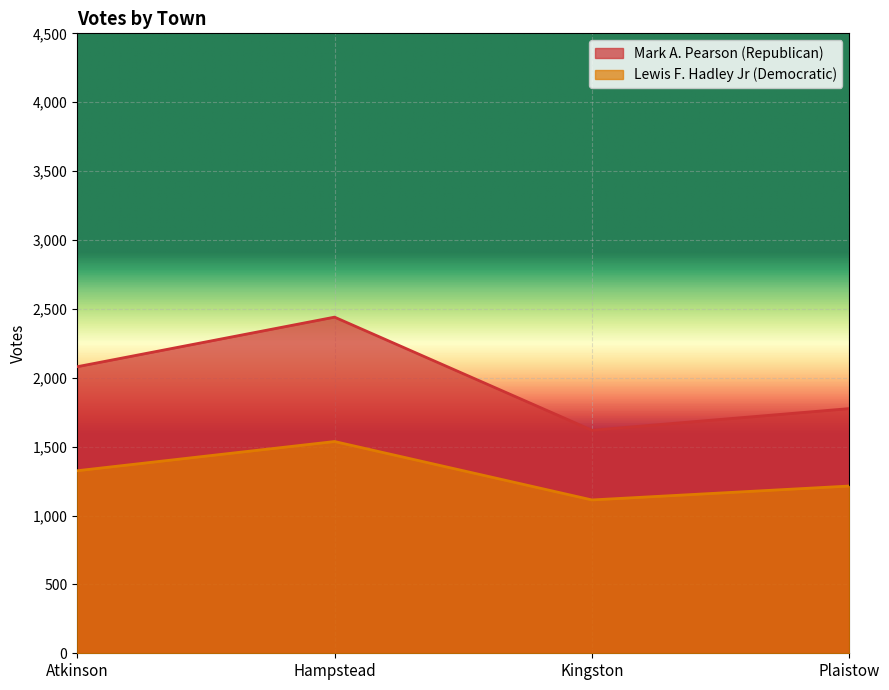

What is the label of the 3rd point from the left?

Kingston